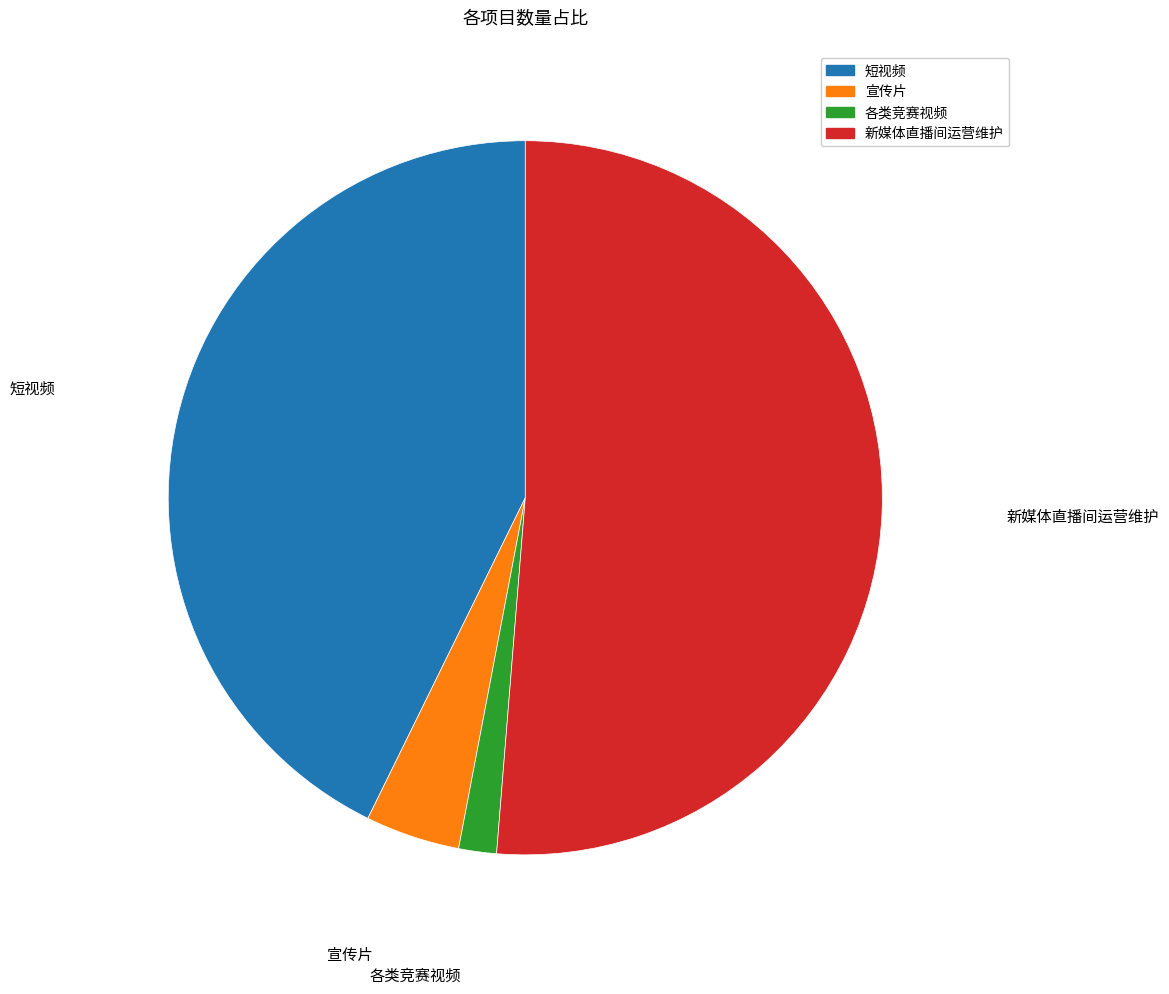

Combined, do 宣传片 and 各类竞赛视频 account for over 50%?

No